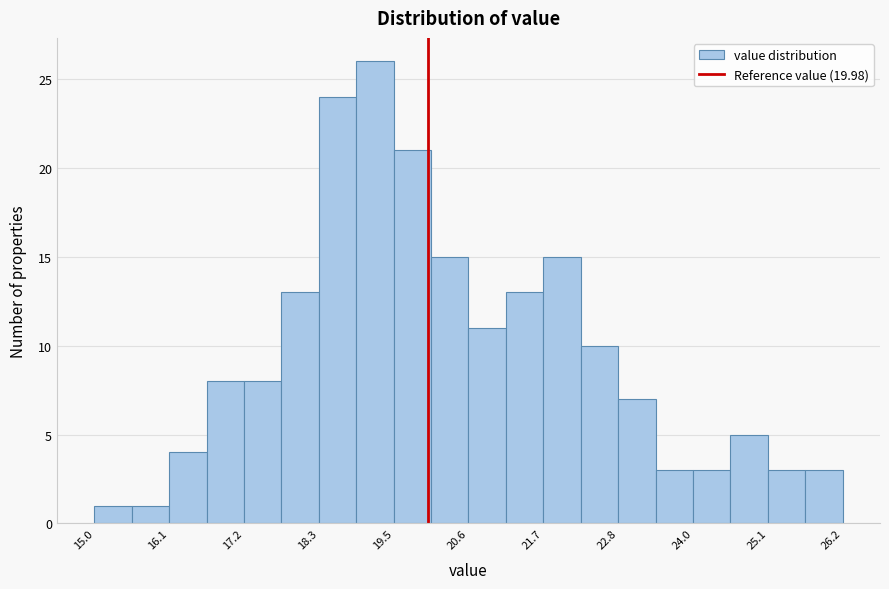

Around what value on the x-axis is the tallest bar? Give the approximate position of its centre, as read against the axis.

19.2